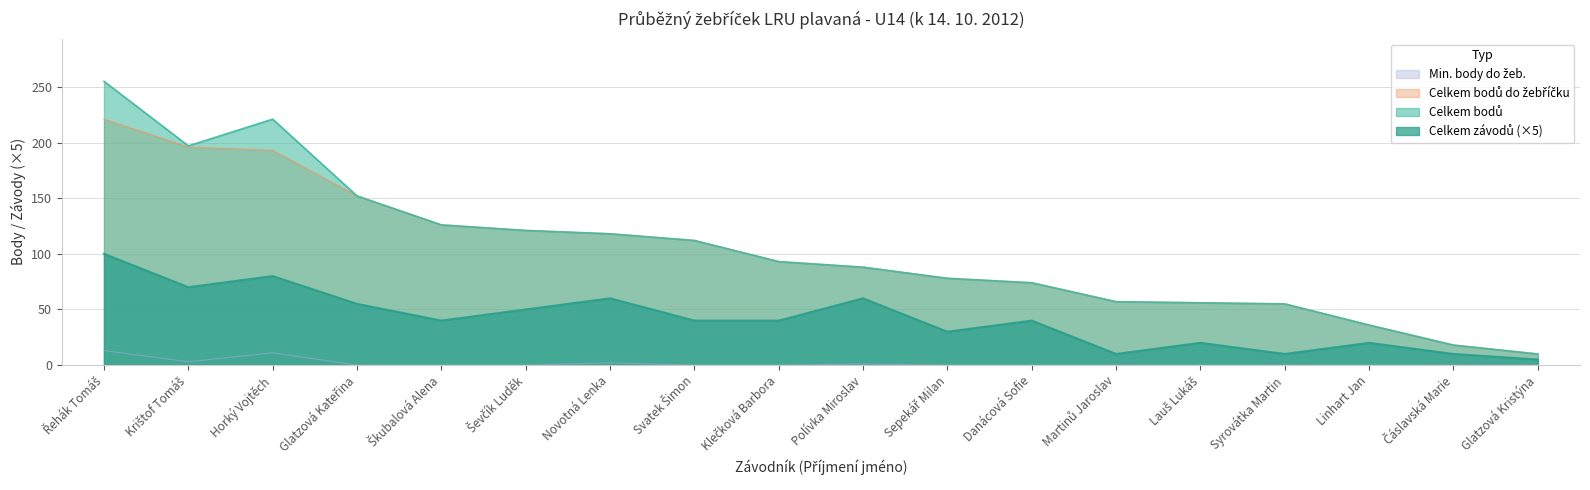

What is the difference between the Celkem závodů values at Sepekář Milan and Polívka Miroslav?

30